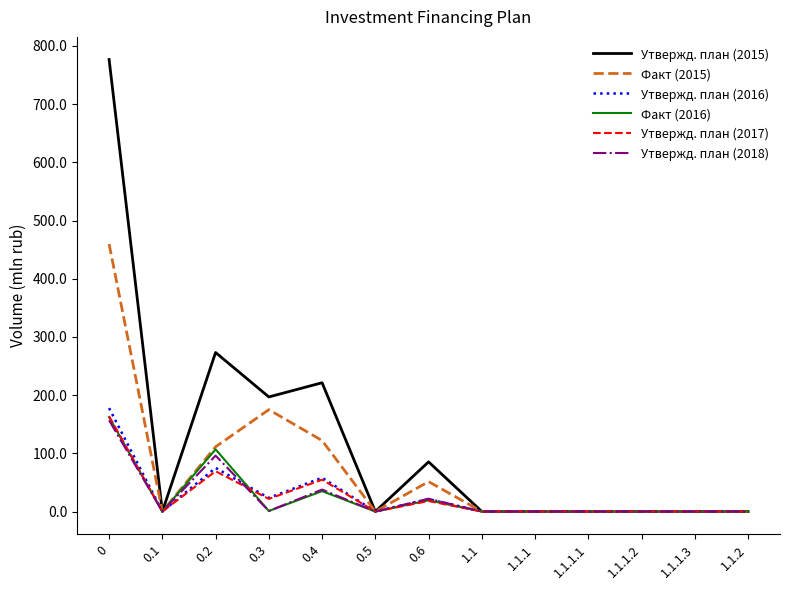

True or false: Утвержд. план (2016) has a value of 21.2 at 0.6.

True